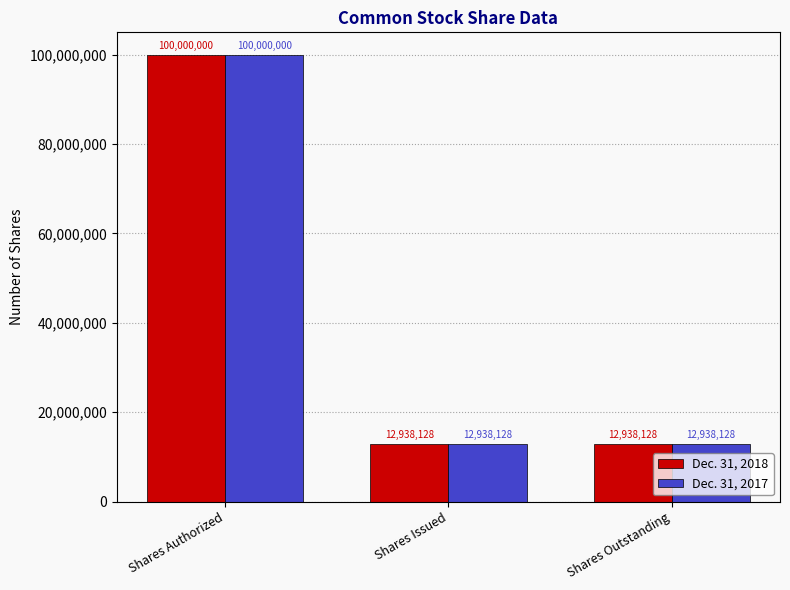

What is the maximum value for Dec. 31, 2017?

100000000